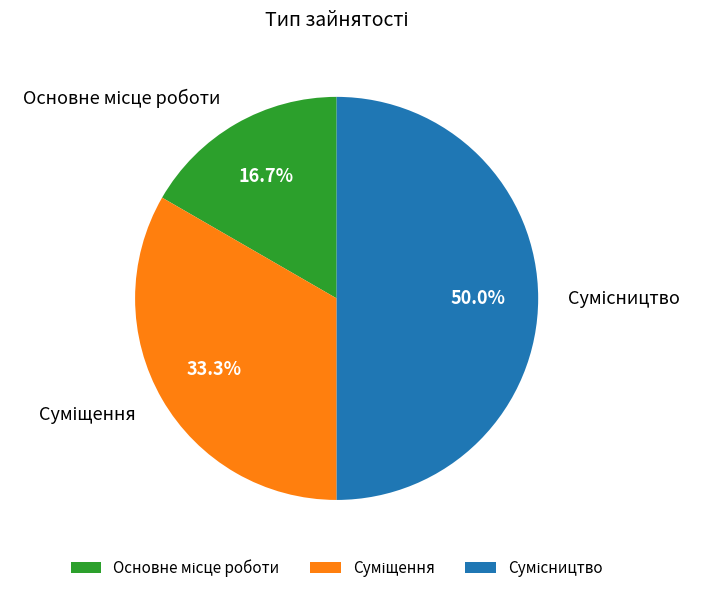

How many segments does this pie chart have?

3